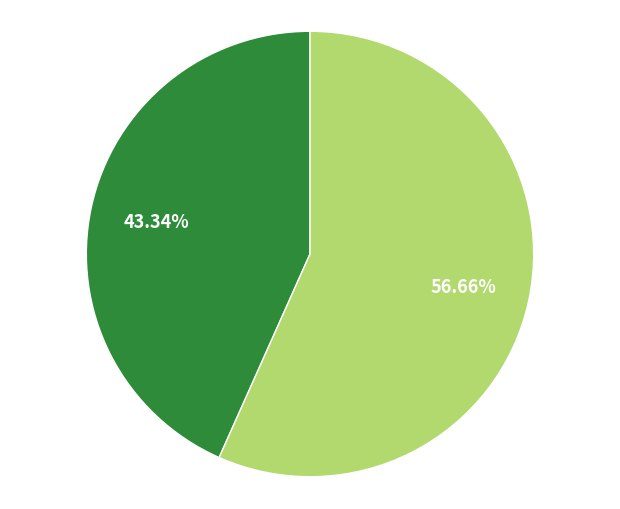

Is there any slice that represents more than half of the pie?

Yes